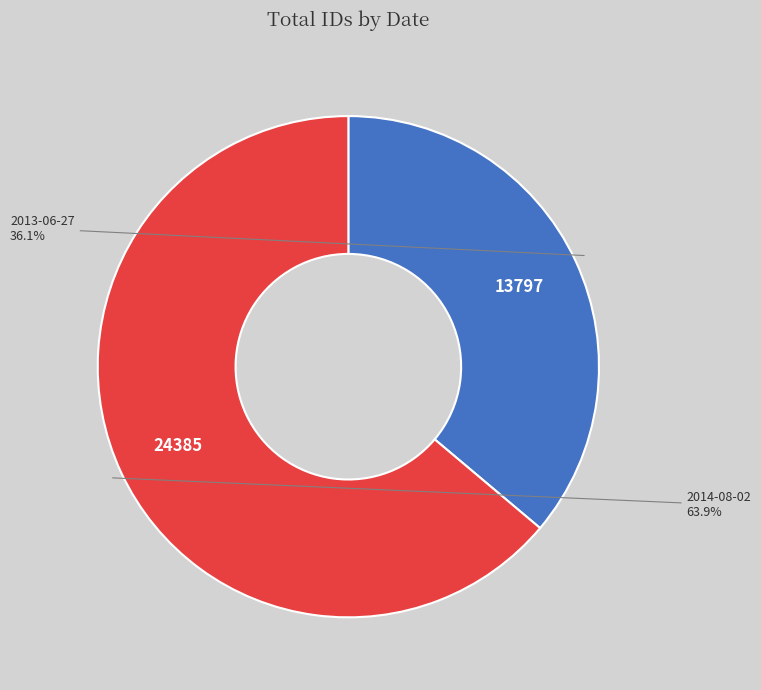

Is there a majority slice in this chart?

Yes